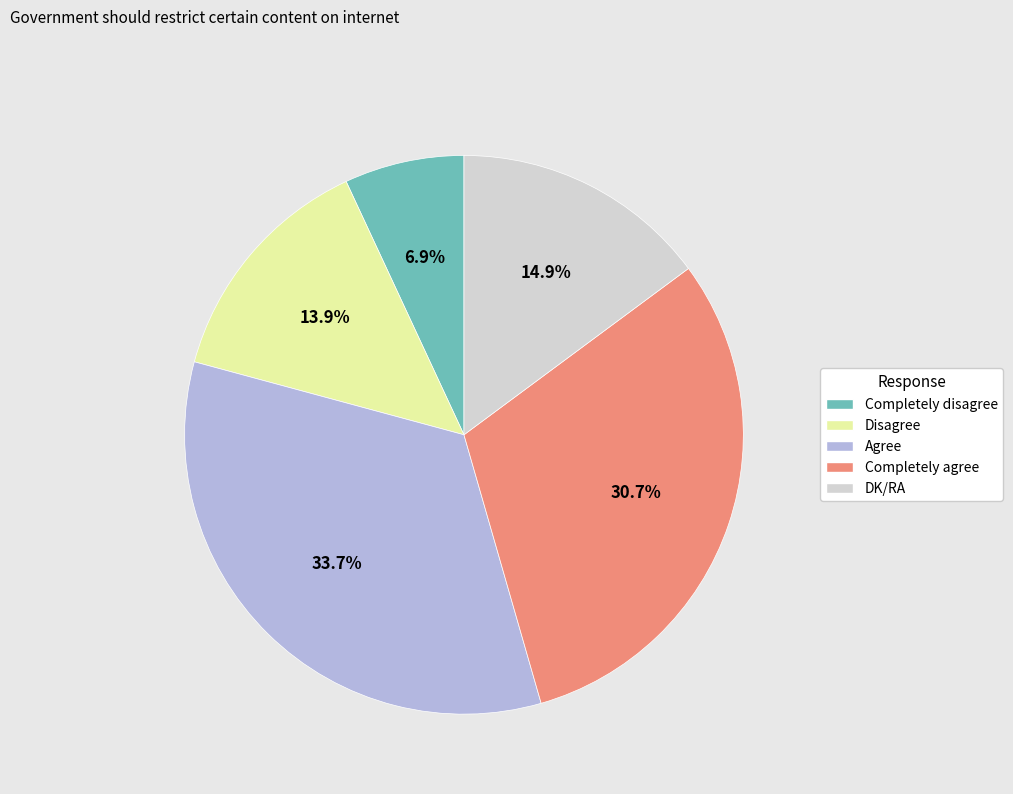

Is it true that DK/RA is 8% of the pie?

False